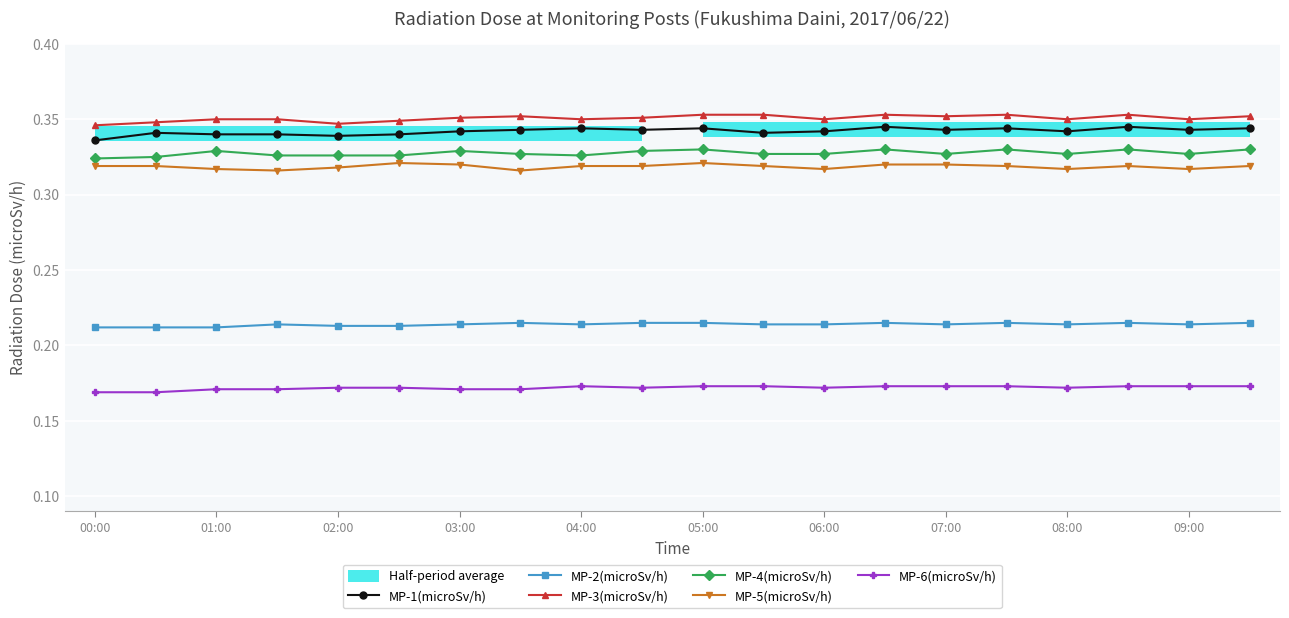

What is the minimum value for MP-2(microSv/h)?

0.2